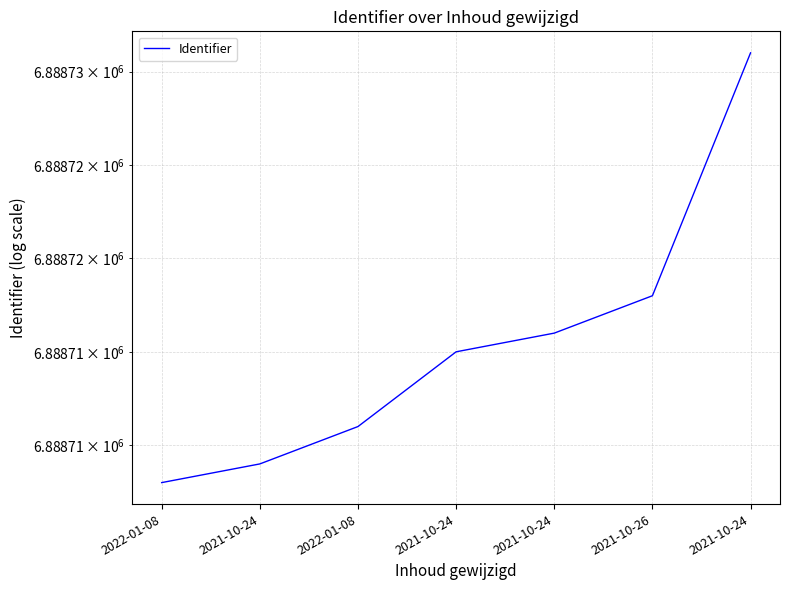

What is the maximum value shown in the chart?

6888731